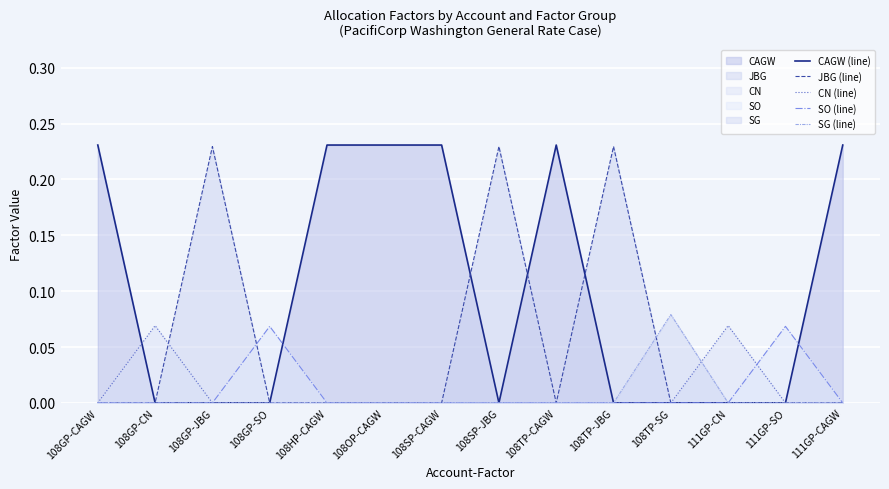

What are all the series names shown in the legend?

CAGW (line), JBG (line), CN (line), SO (line), SG (line)